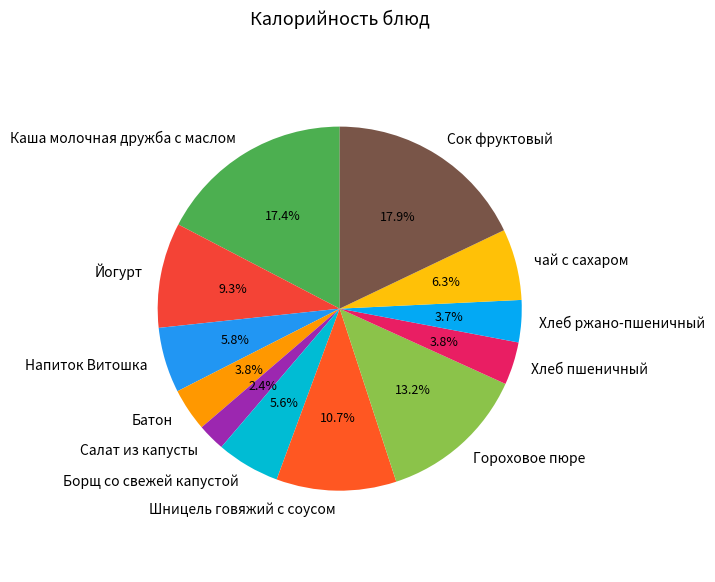

Is there a majority slice in this chart?

No